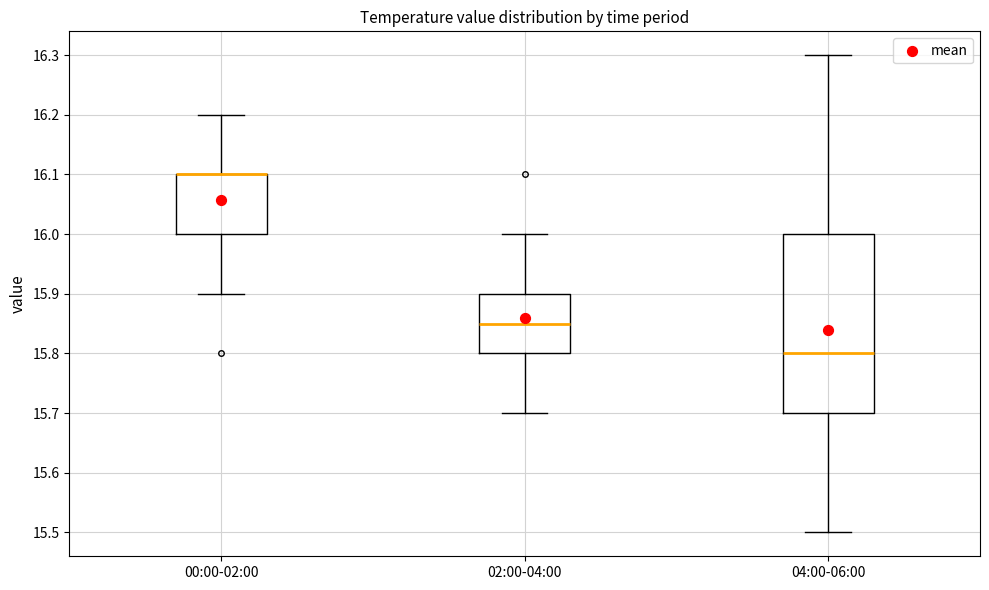

Where is the upper edge of the box for 00:00-02:00 on the y-axis? The values are not printed on the chart, so give them approximately, as read against the axis.

16.10